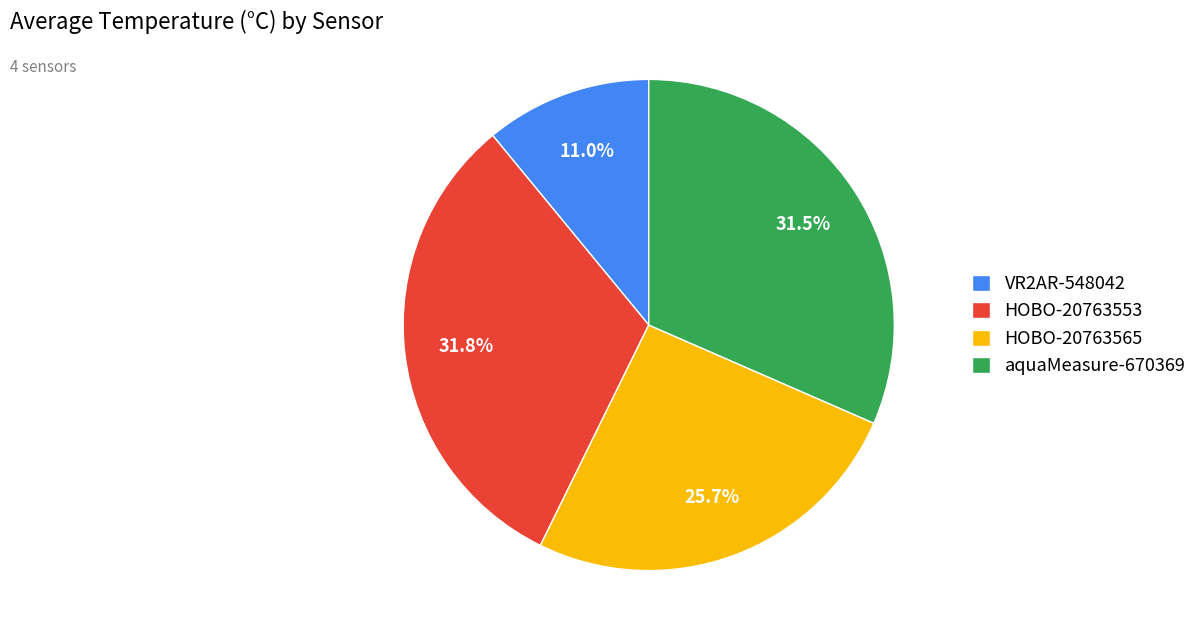

To the nearest percent, what percentage of the pie is HOBO-20763553?

32%